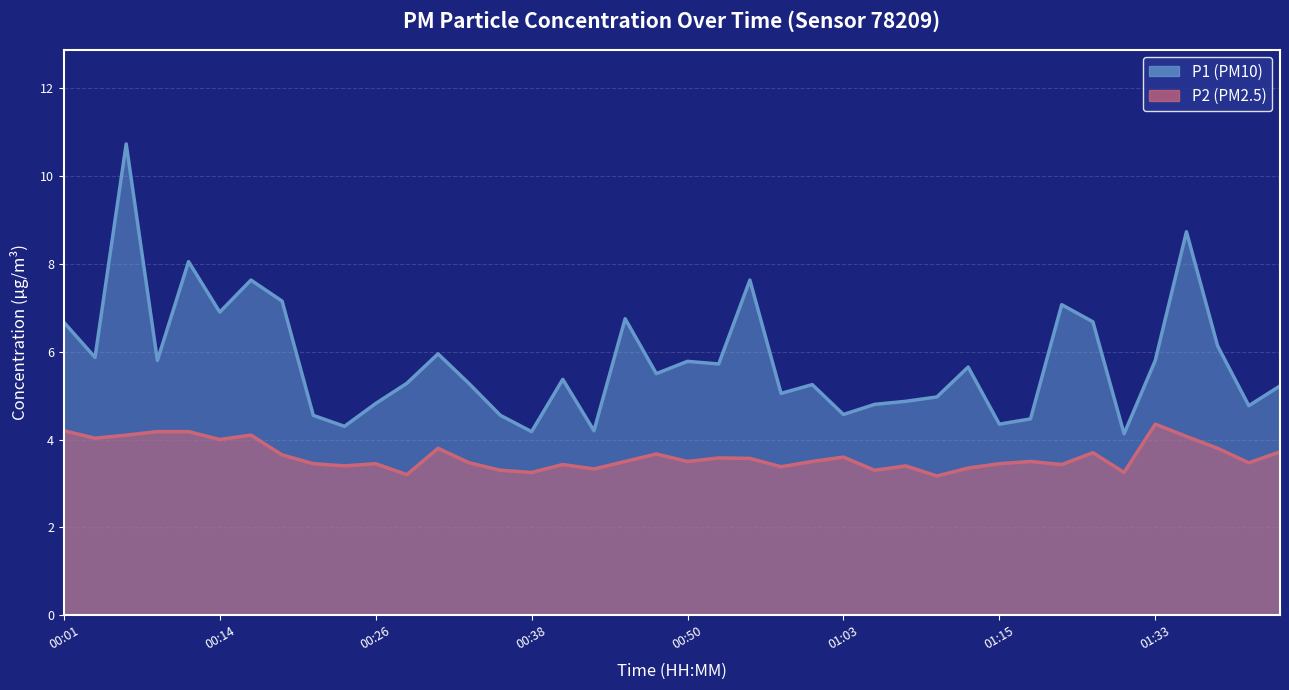

True or false: P1 and P2 intersect in this chart.

False